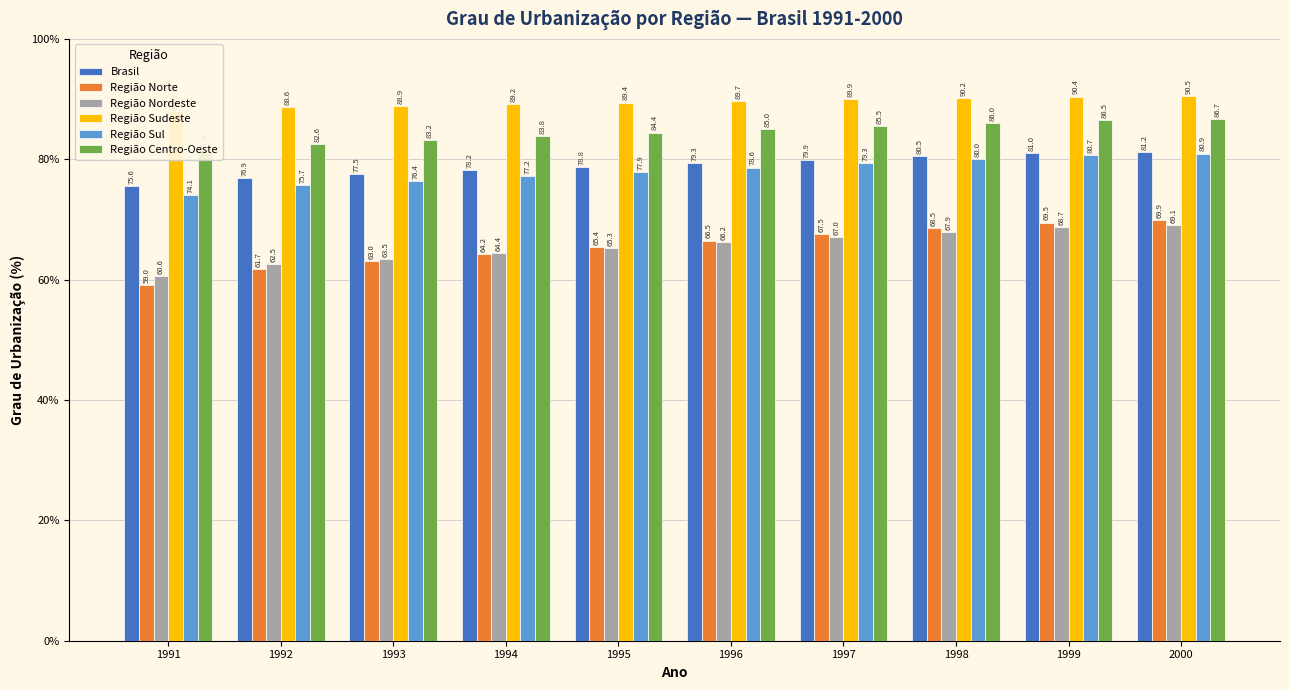

Reading left to right, list all the values displayed in this chart.

Brasil: 1991=75.6	1992=76.9	1993=77.5	1994=78.2	1995=78.8	1996=79.3	1997=79.9	1998=80.5	1999=81.0	2000=81.2
Região Norte: 1991=59.0	1992=61.7	1993=63.0	1994=64.2	1995=65.4	1996=66.5	1997=67.5	1998=68.5	1999=69.5	2000=69.9
Região Nordeste: 1991=60.6	1992=62.5	1993=63.5	1994=64.4	1995=65.3	1996=66.2	1997=67.0	1998=67.9	1999=68.7	2000=69.1
Região Sudeste: 1991=88.0	1992=88.6	1993=88.9	1994=89.2	1995=89.4	1996=89.7	1997=89.9	1998=90.2	1999=90.4	2000=90.5
Região Sul: 1991=74.1	1992=75.7	1993=76.4	1994=77.2	1995=77.9	1996=78.6	1997=79.3	1998=80.0	1999=80.7	2000=80.9
Região Centro-Oeste: 1991=81.3	1992=82.6	1993=83.2	1994=83.8	1995=84.4	1996=85.0	1997=85.5	1998=86.0	1999=86.5	2000=86.7